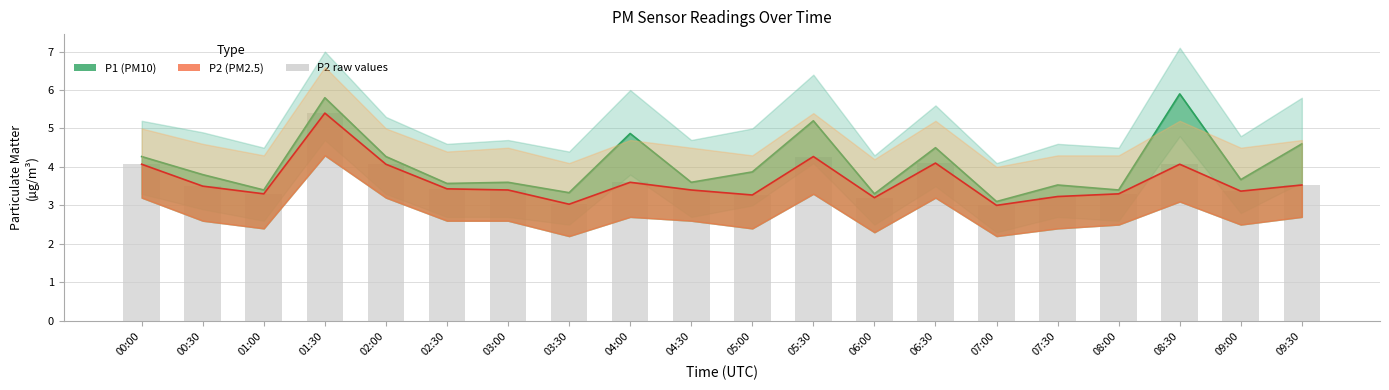

What position from the left is 05:00?

11